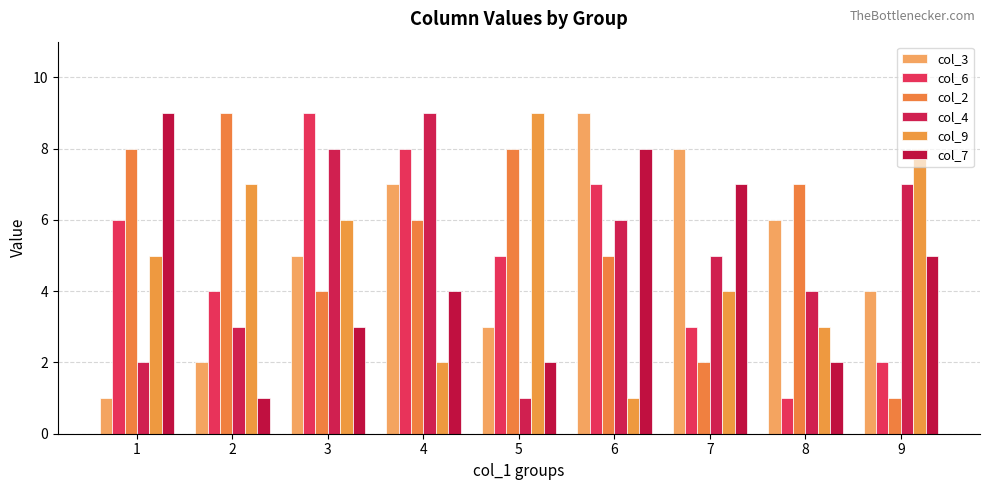

At which label is col_9 closest to 5?

1